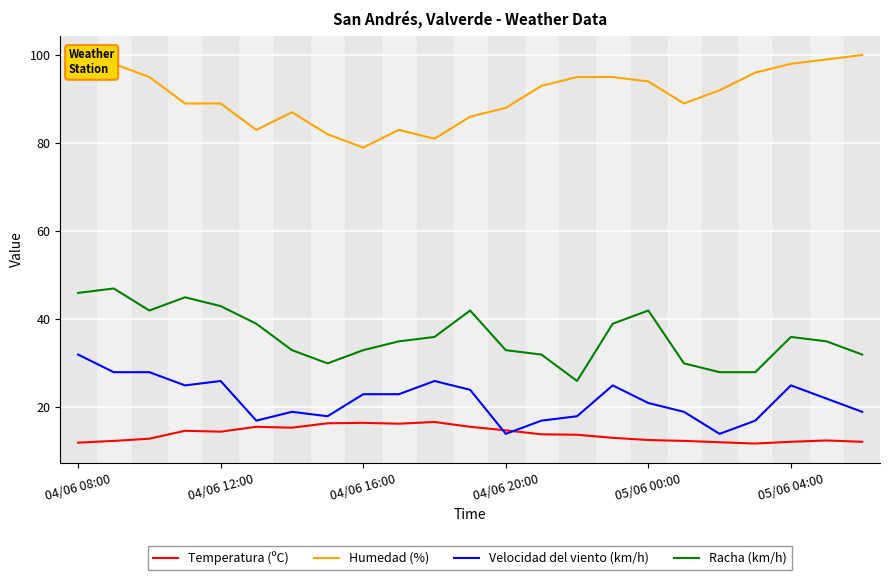

What is the sum of all Humedad (%) values?

2090.0